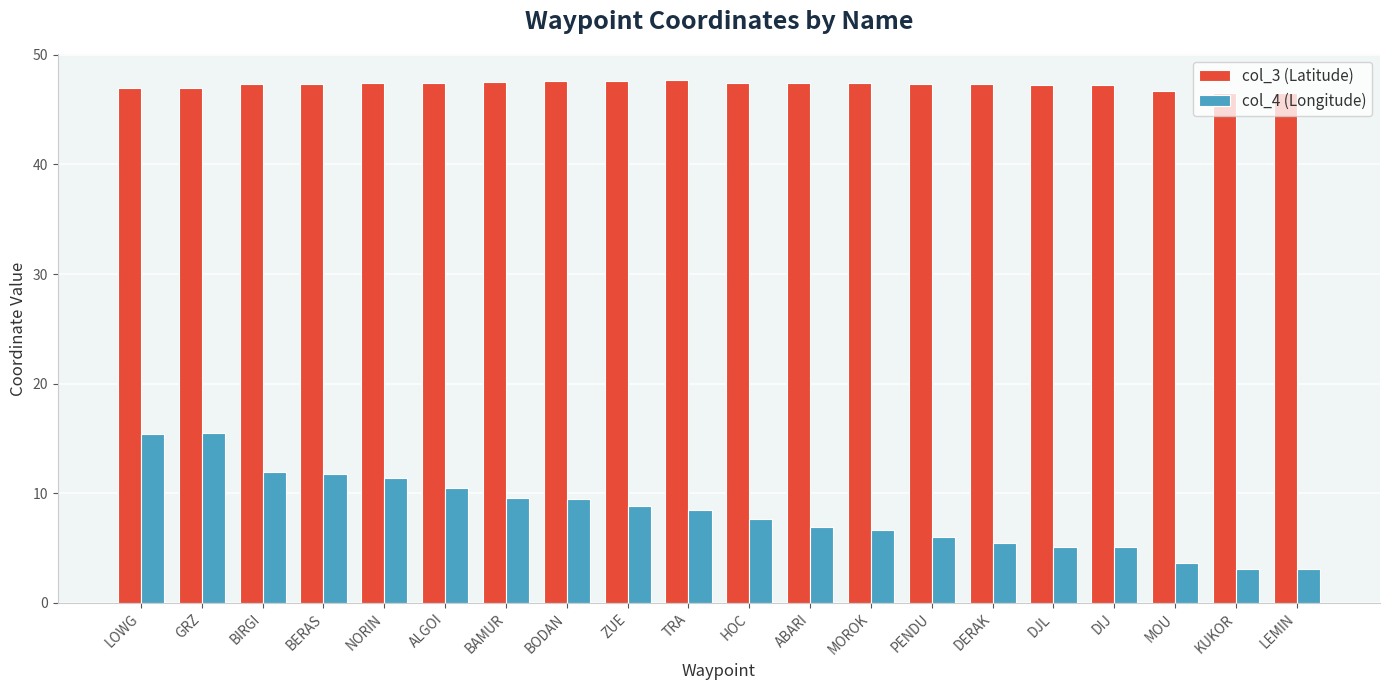

Read the col_4 (Longitude) value at BODAN.

9.5